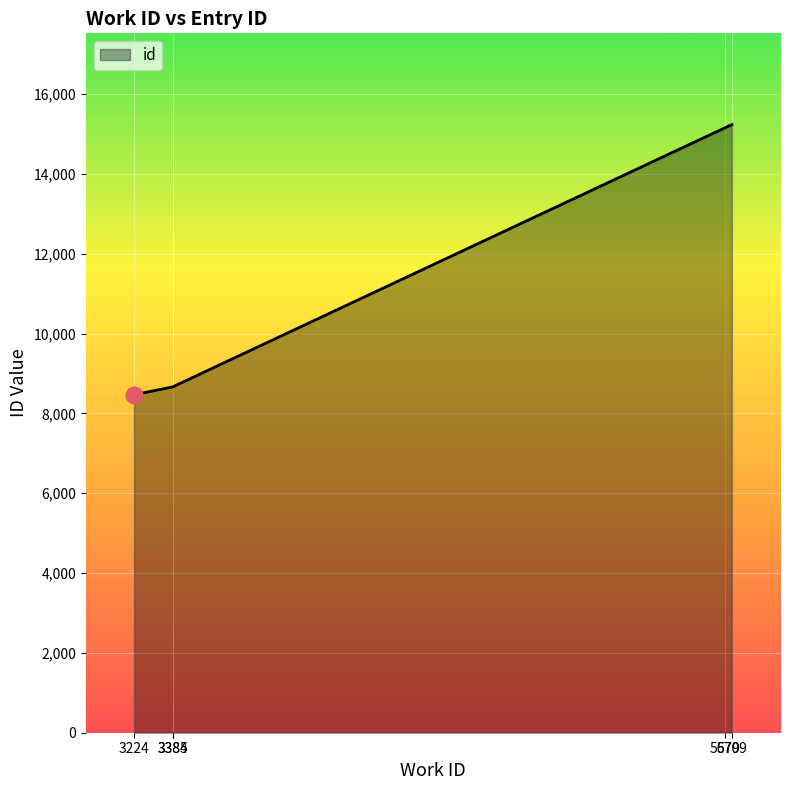

What is the smallest value displayed?

8468